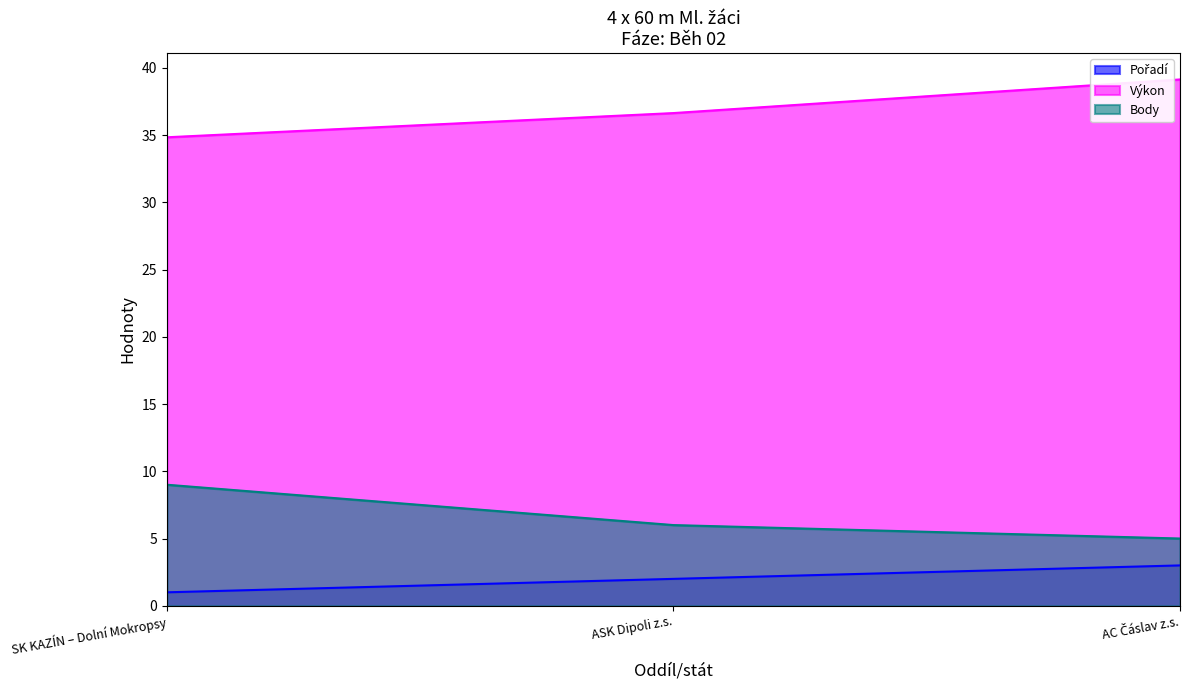

Reading left to right, list all the values displayed in this chart.

Pořadí: 1.0	2.0	3.0
Výkon: 34.8	36.6	39.1
Body: 9.0	6.0	5.0